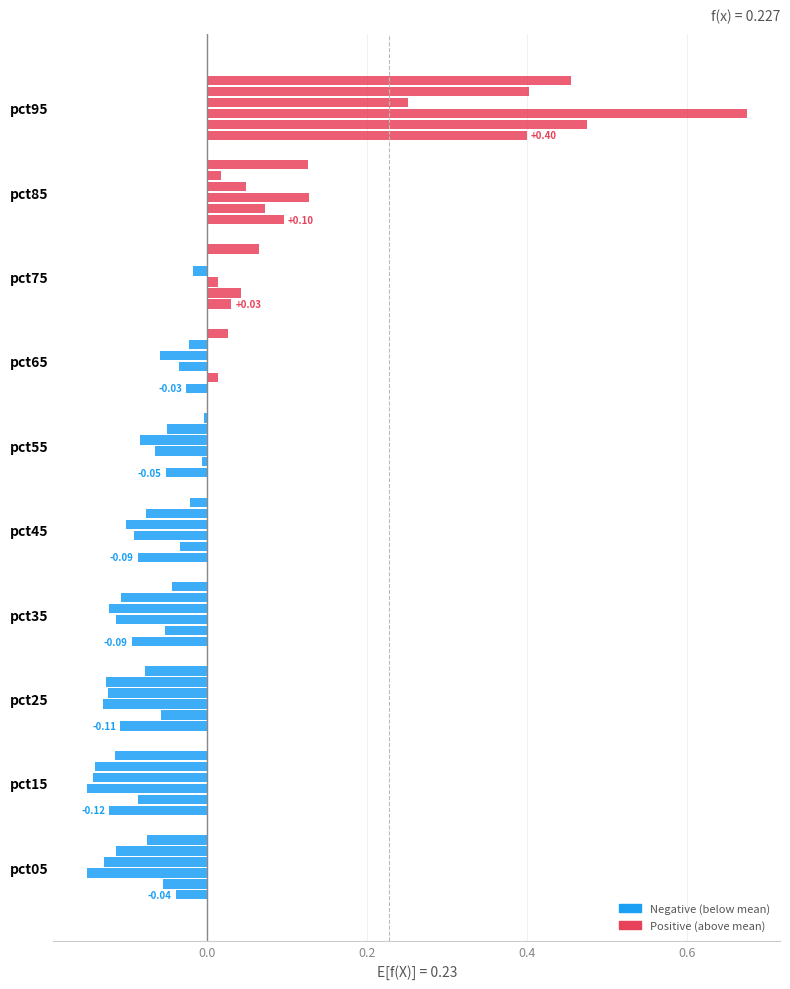

How many distinct data groups are displayed?

6